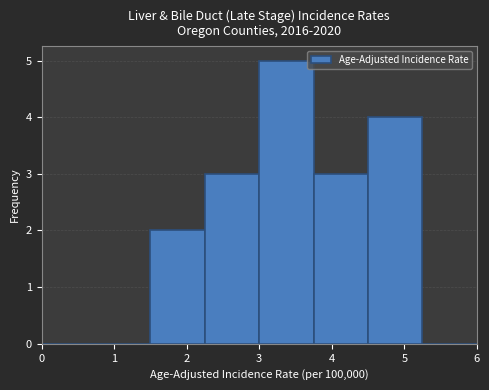

How tall is the bar that spans 3.00 to 3.75 on the x-axis? Neither the bar edges nor the heights are printed on the chart, so give them approximately, as read against the axes.

5